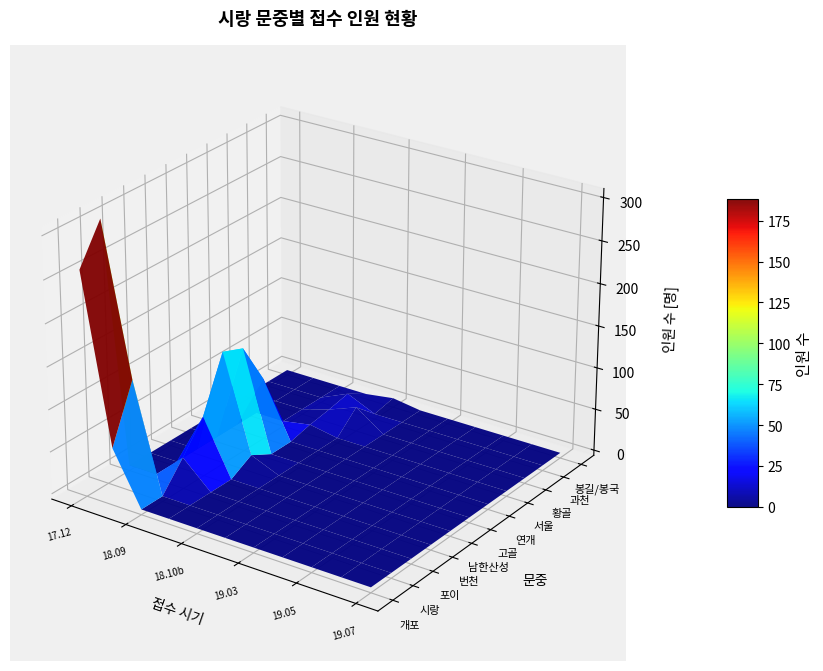

The 남한산성 series shows 49 at 3. True or false?

False